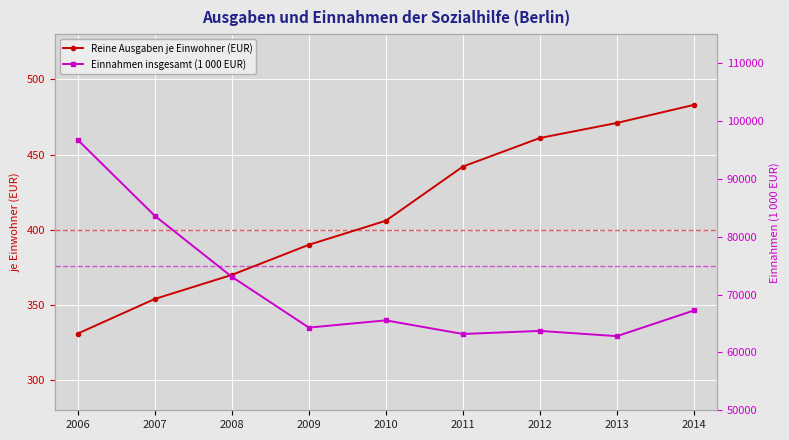

Reading right to left, what are all the values shown in this chart?

Reine Ausgaben je Einwohner (EUR): 2014=483	2013=471	2012=461	2011=442	2010=406	2009=390	2008=370	2007=354	2006=331
Einnahmen insgesamt (1 000 EUR): 2014=67248	2013=62811	2012=63719	2011=63185	2010=65539	2009=64292	2008=73071	2007=83608	2006=96727